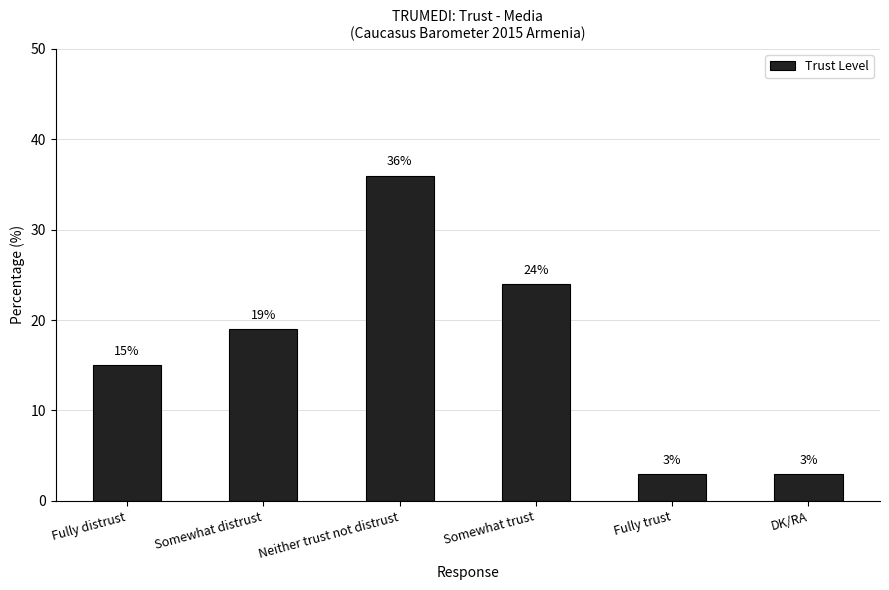

What is the ratio of the value at Somewhat distrust to the value at DK/RA?

6.3